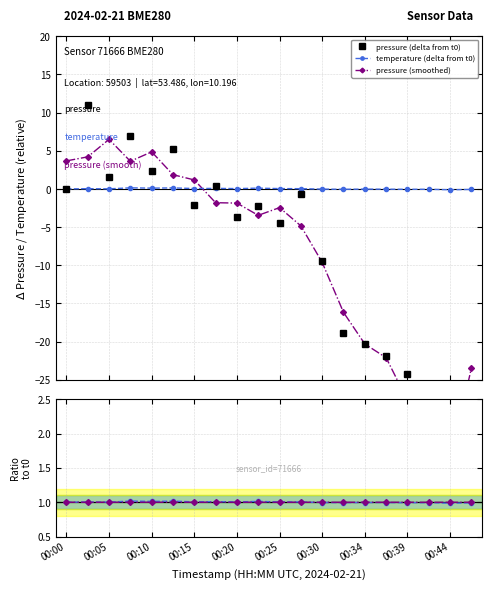

Does the chart have visible grid lines?

Yes